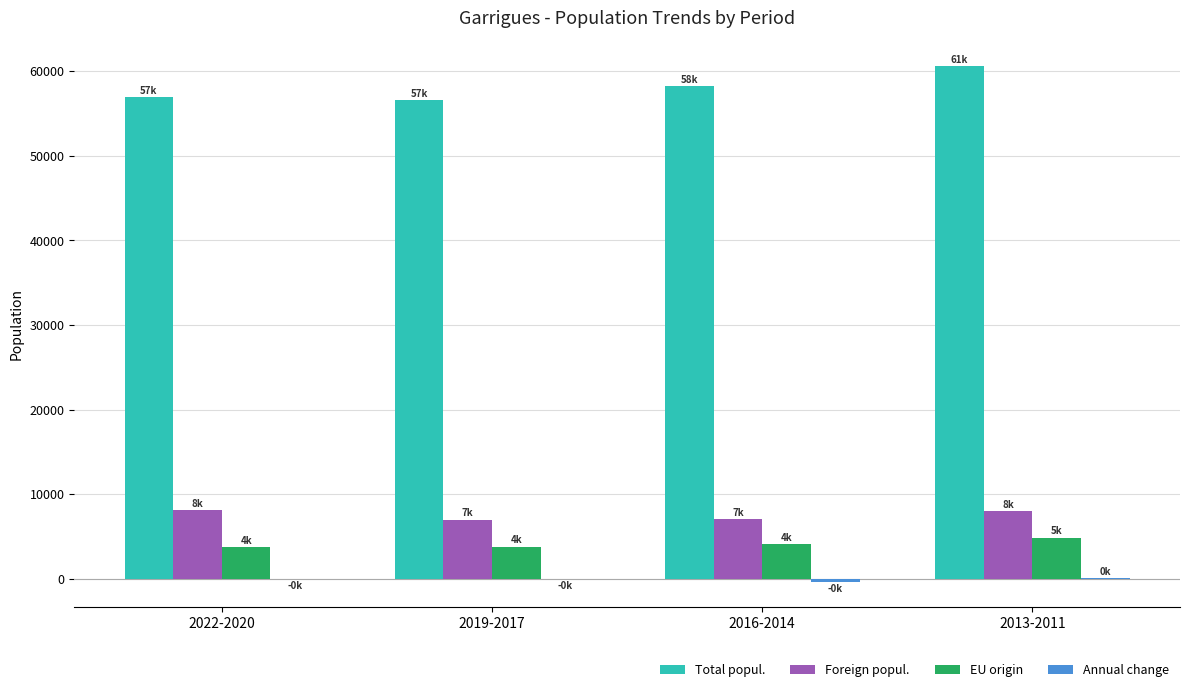

Which series has the largest total across all categories?

Total popul.